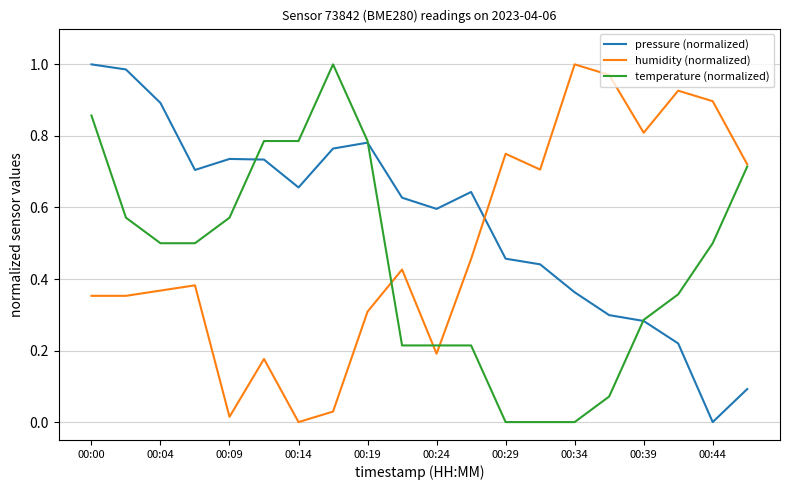

Which series has the largest total across all categories?

pressure (normalized)